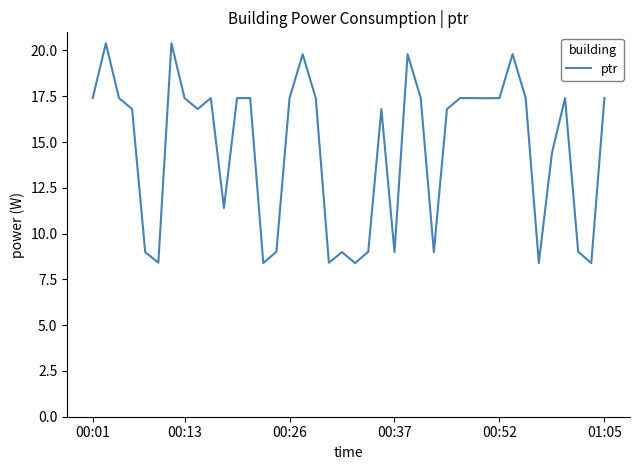

What is the smallest value displayed?

8.4